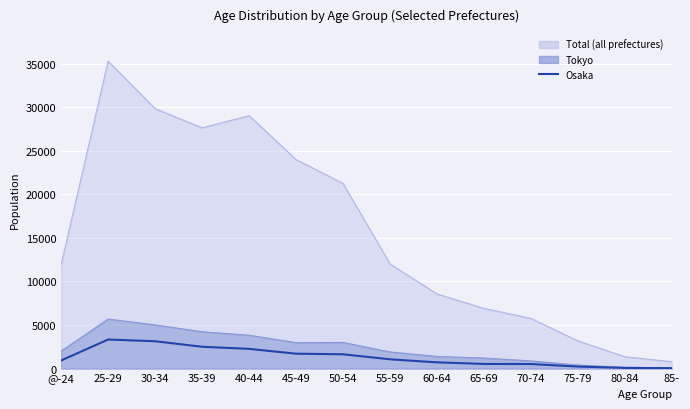

Does the chart display data point markers on the line(s)?

No